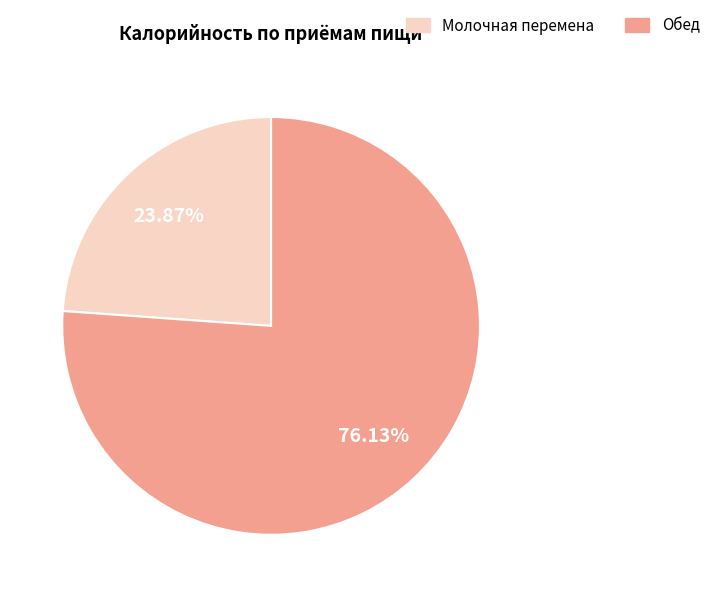

Does Обед account for over 50% of the chart?

Yes